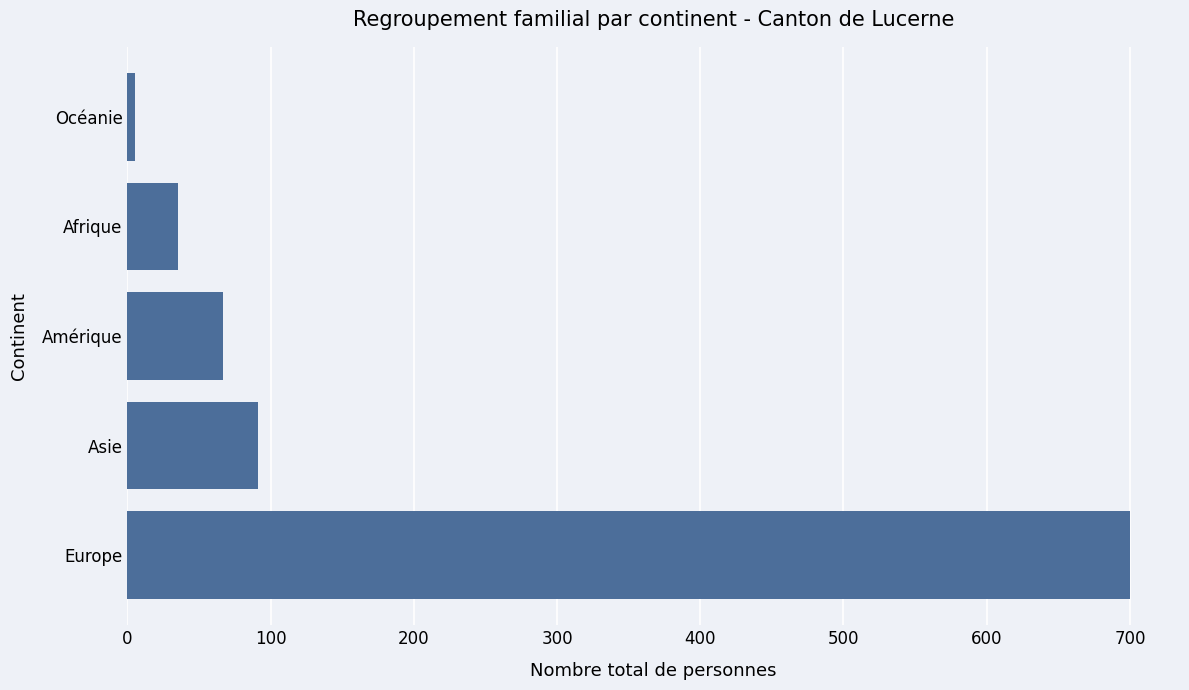

List the labels in order of value, smallest first.

Océanie, Afrique, Amérique, Asie, Europe